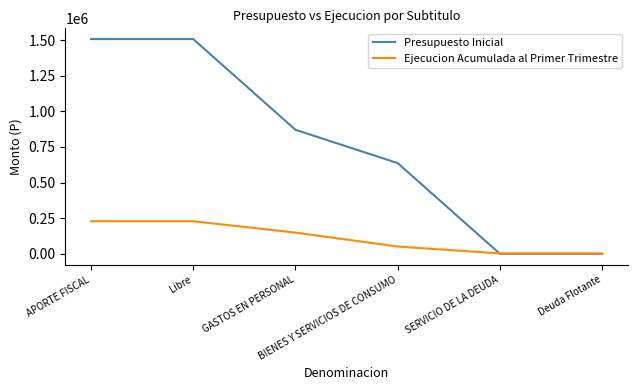

Reading left to right, transcribe all the data shown in this chart.

Presupuesto Inicial: APORTE FISCAL=1507457	Libre=1507457	GASTOS EN PERSONAL=870655	BIENES Y SERVICIOS DE CONSUMO=636802	SERVICIO DE LA DEUDA=0	Deuda Flotante=0
Ejecucion Acumulada al Primer Trimestre: APORTE FISCAL=228797	Libre=228797	GASTOS EN PERSONAL=148848	BIENES Y SERVICIOS DE CONSUMO=51011	SERVICIO DE LA DEUDA=2584	Deuda Flotante=2584